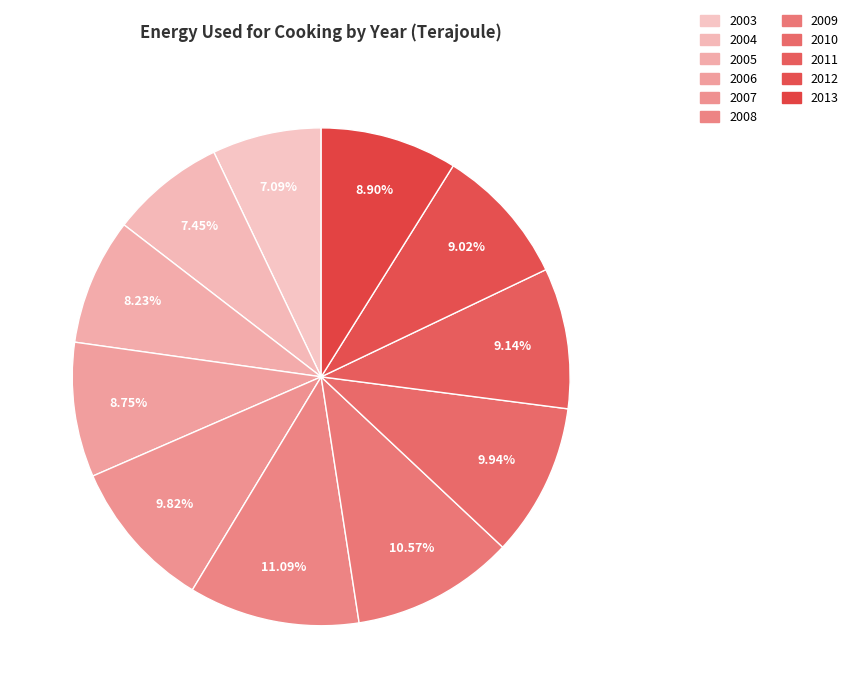

Is there a majority slice in this chart?

No